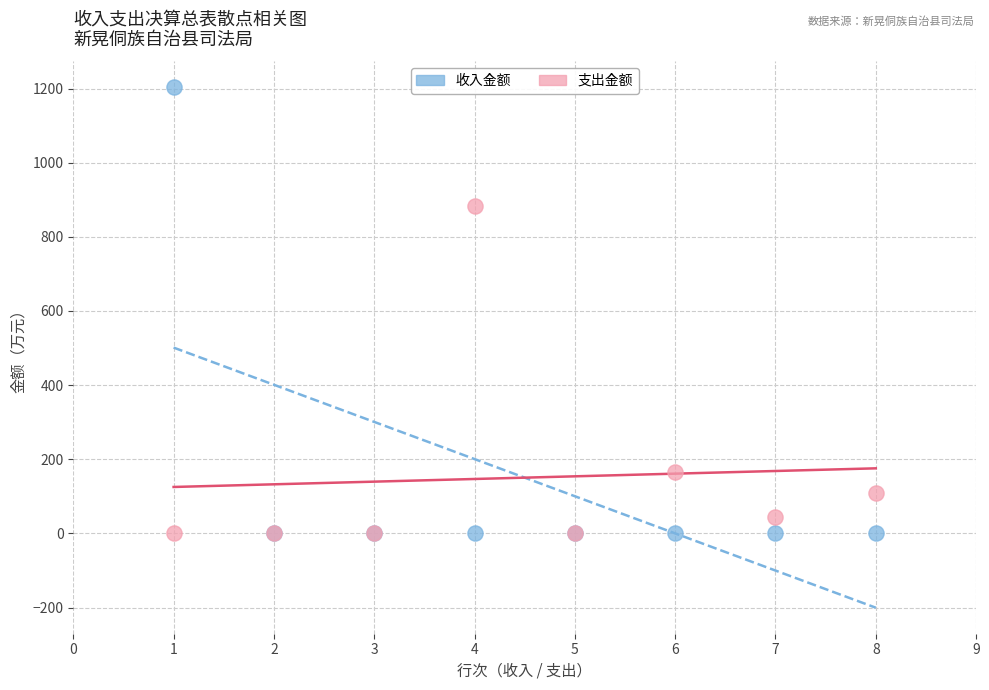

In the 支出金额 series, what Y value is closest to 441?

164.6